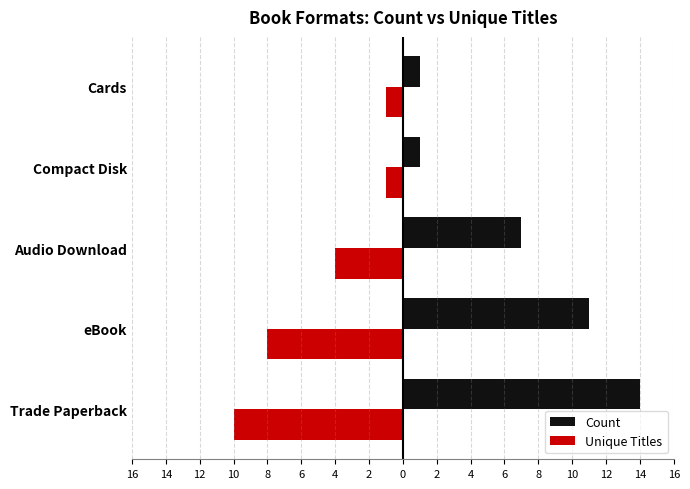

What are all the series names shown in the legend?

Count, Unique Titles